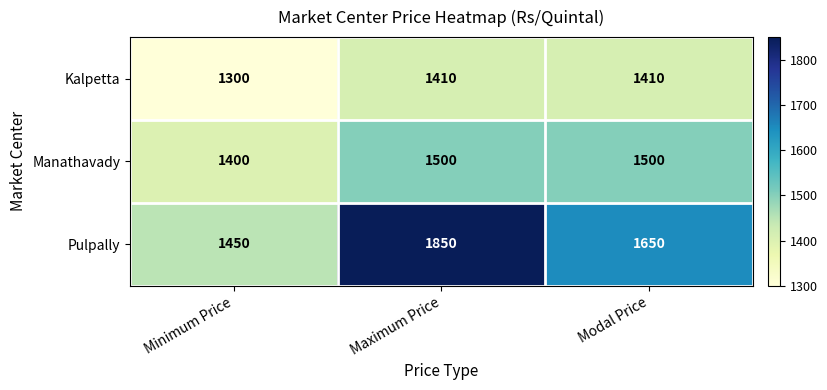

Reading left to right, list all the values displayed in this chart.

Kalpetta: Minimum Price=1300	Maximum Price=1410	Modal Price=1410
Manathavady: Minimum Price=1400	Maximum Price=1500	Modal Price=1500
Pulpally: Minimum Price=1450	Maximum Price=1850	Modal Price=1650